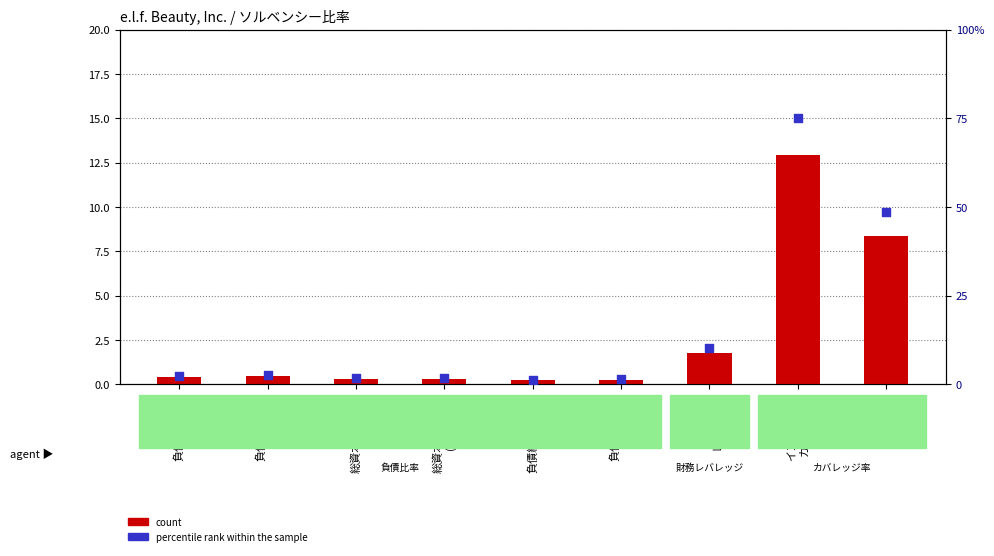

Which series reaches the maximum Y coordinate?

percentile rank within the sample